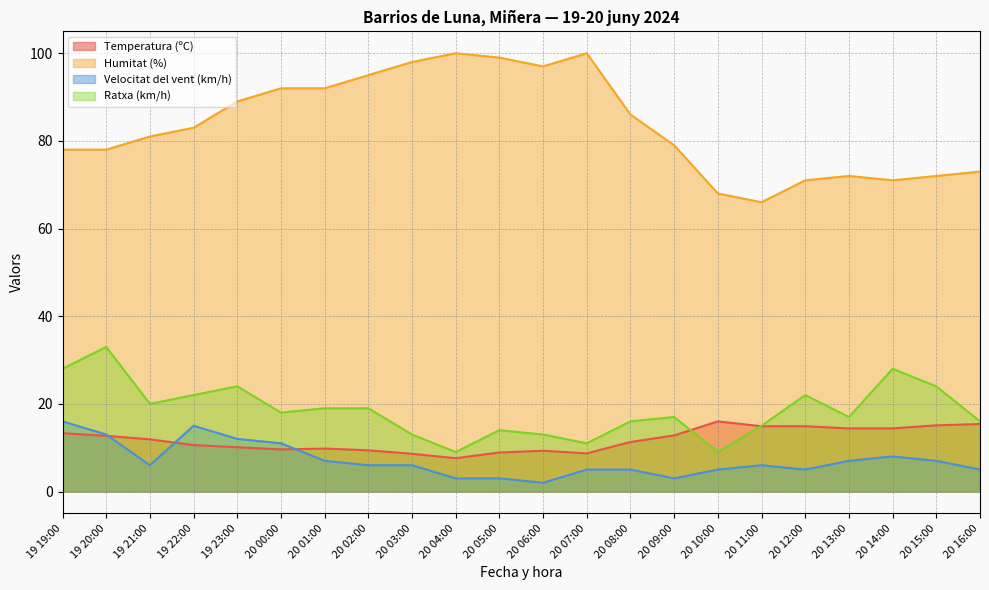

Which series has the widest spread of values?

Humitat (%)